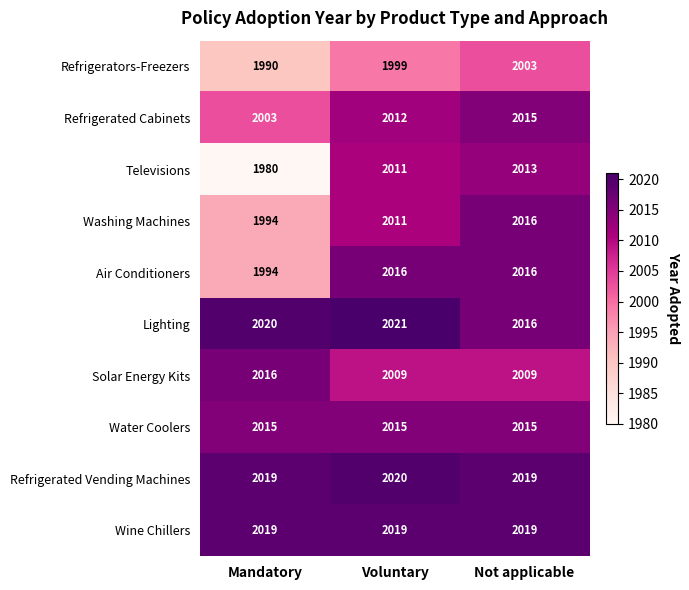

What is the total value across all series at Voluntary?

20133